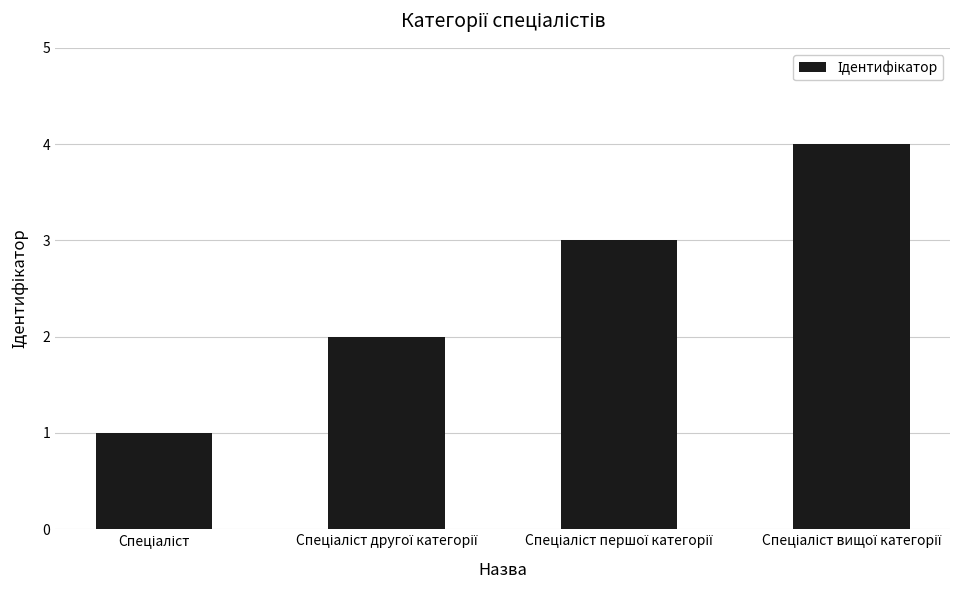

What is the maximum value shown in the chart?

4